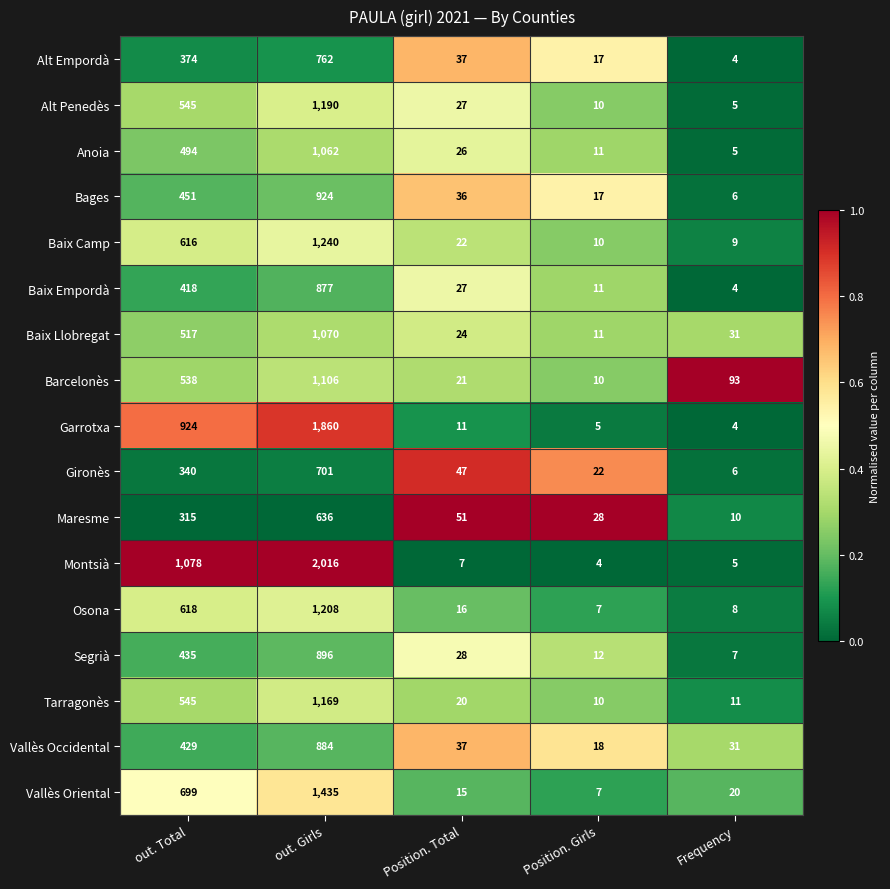

What is the total value across all series at out. Total?

9336